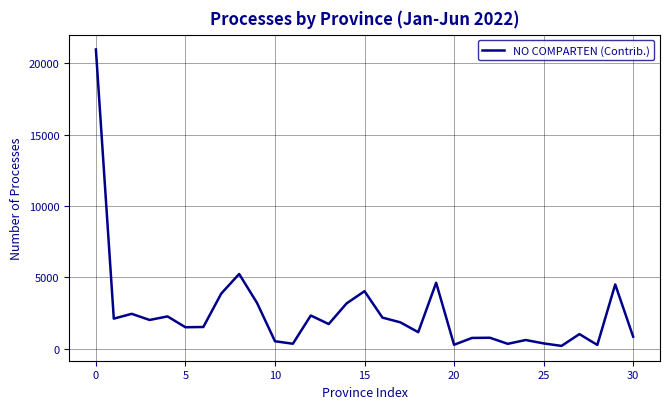

What is the maximum value shown in the chart?

20977